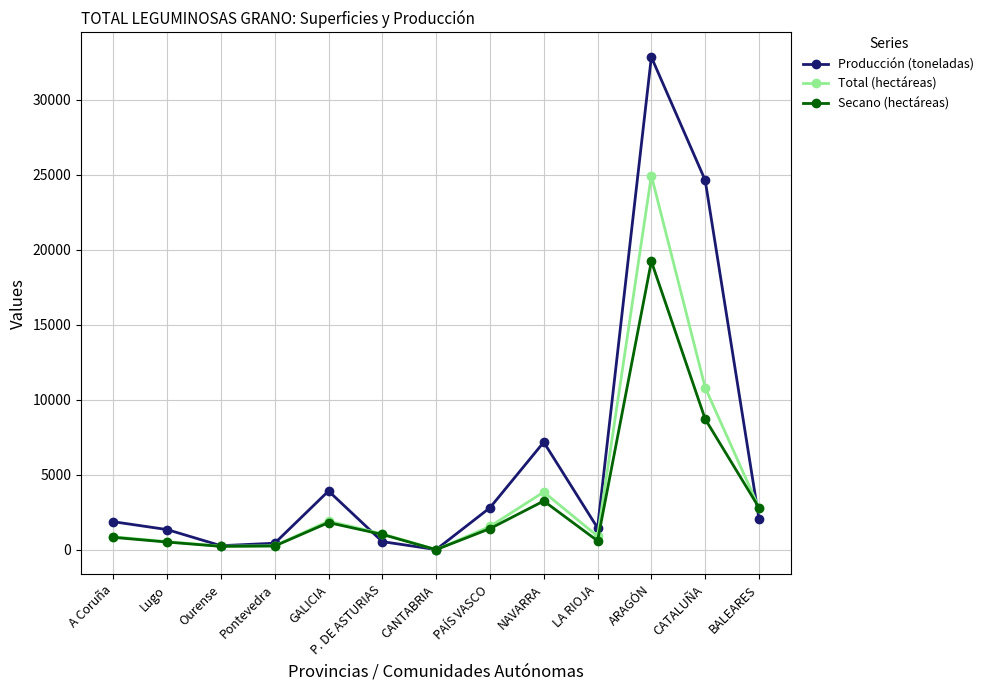

What is the sum of the Total (hectáreas) values at NAVARRA and Pontevedra?

4106